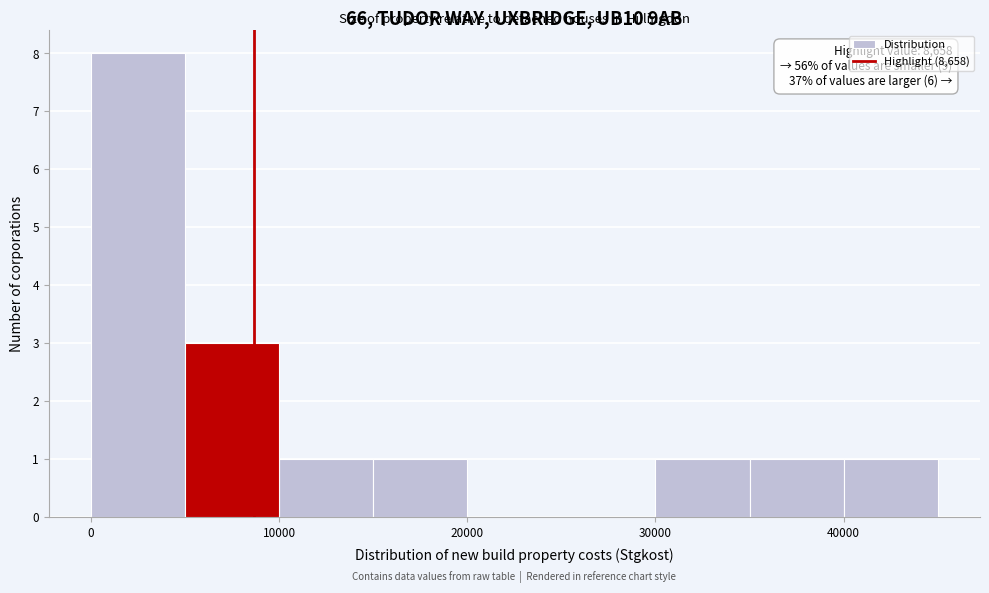

Which range on the x-axis has the tallest bar?

0 to 5000